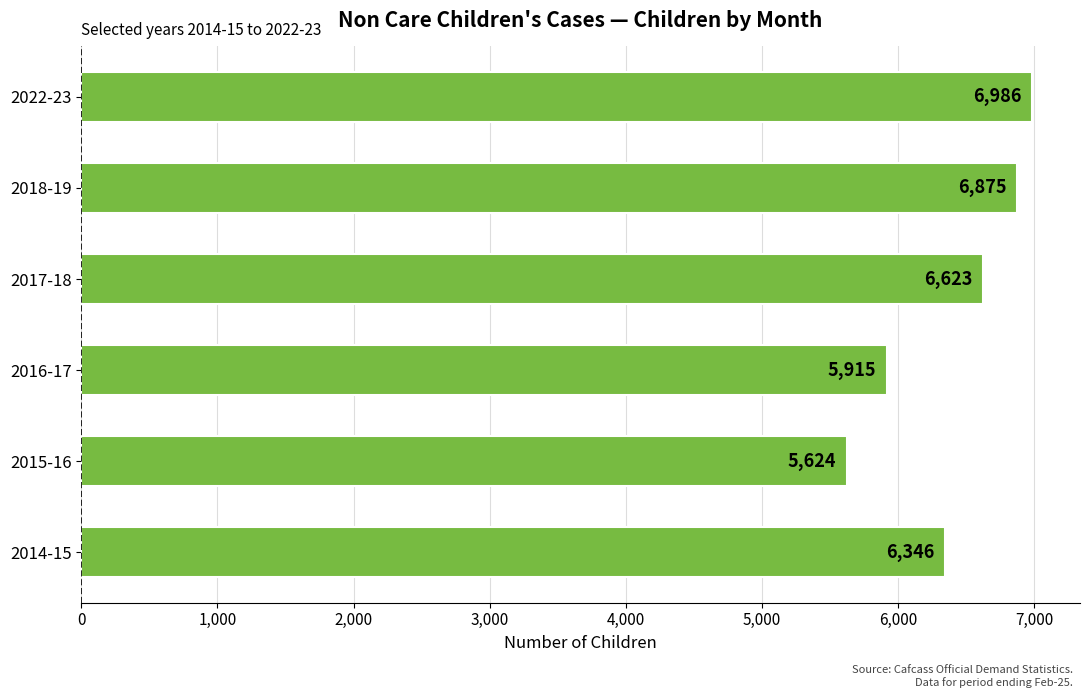

At which label is the value closest to 6305?

2014-15